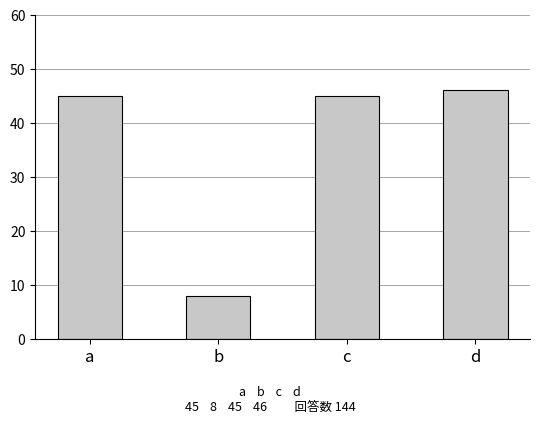

What is the average value?

36